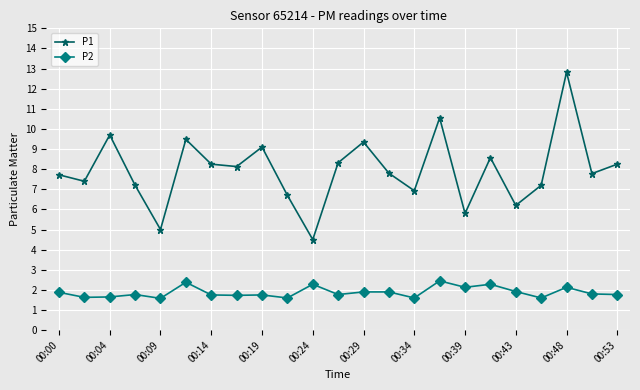

What is the value of the P1 point at the 14th from the left?

7.8